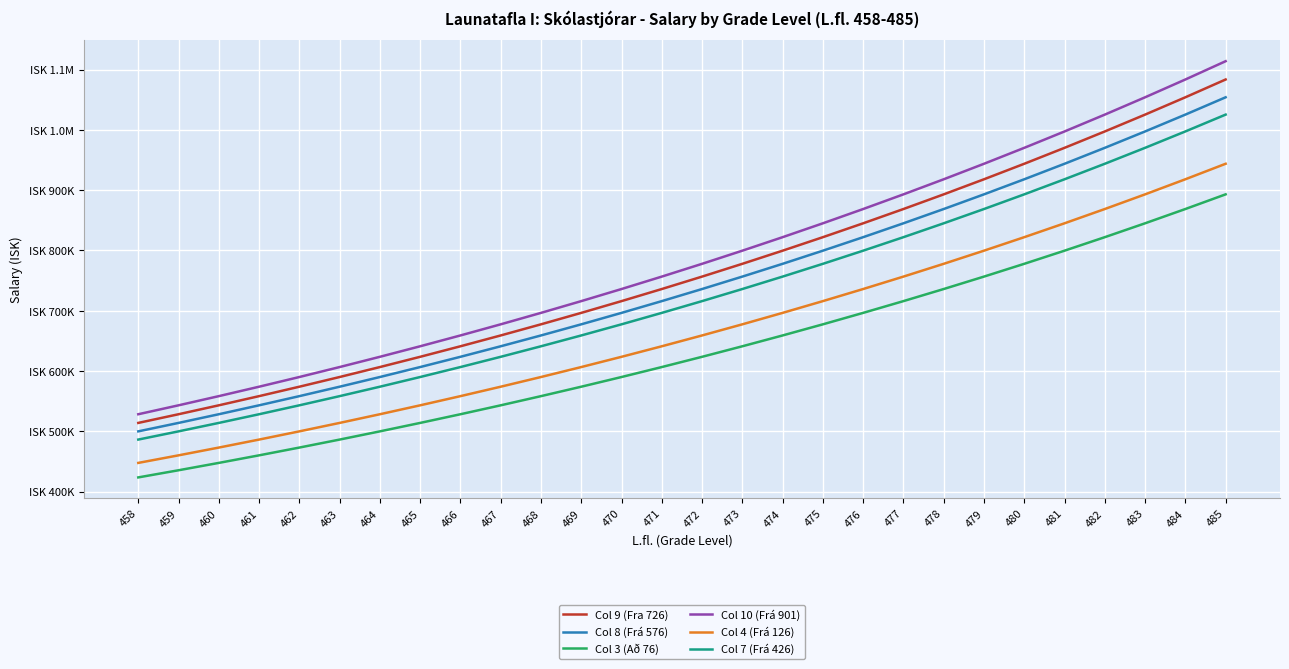

What is the sum of all Col 3 (Að 76) values?

17656383